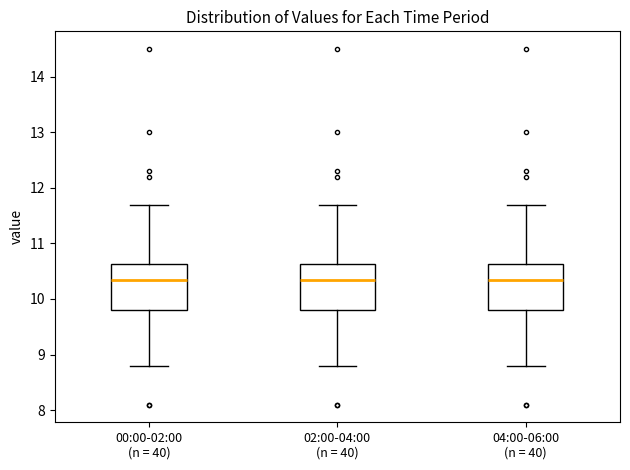

Reading left to right, transcribe this box plot: for each box, give where its median line is, the range the box spans, and where its two whiskers end, as read against the y-axis. The values are not printed on the chart, so give them approximately, as read against the axis.

00:00-02:00 (n = 40): median 10.4, box 9.8 to 10.6, whiskers 8.8 to 11.7
02:00-04:00 (n = 40): median 10.4, box 9.8 to 10.6, whiskers 8.8 to 11.7
04:00-06:00 (n = 40): median 10.4, box 9.8 to 10.6, whiskers 8.8 to 11.7